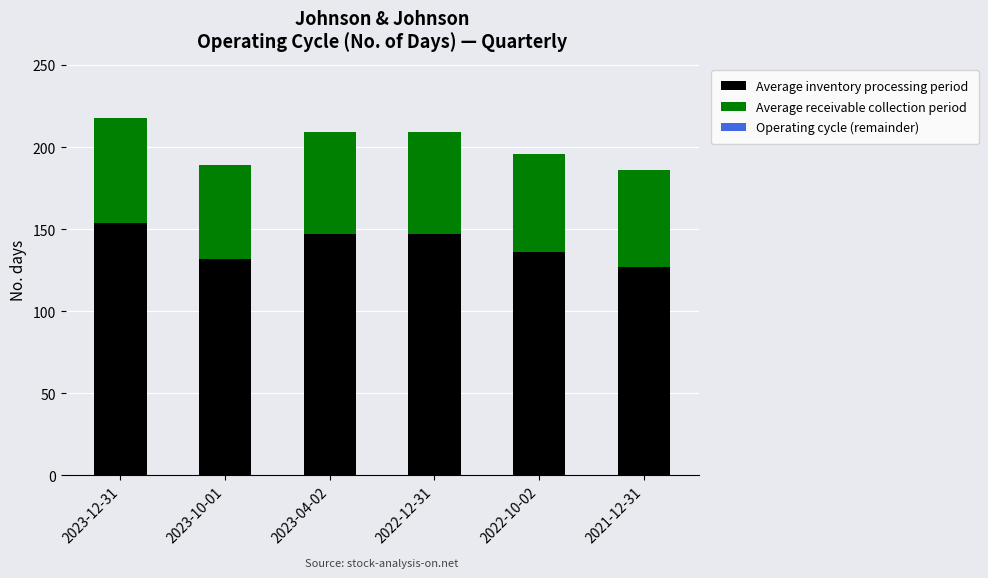

Does the chart contain any negative values?

No